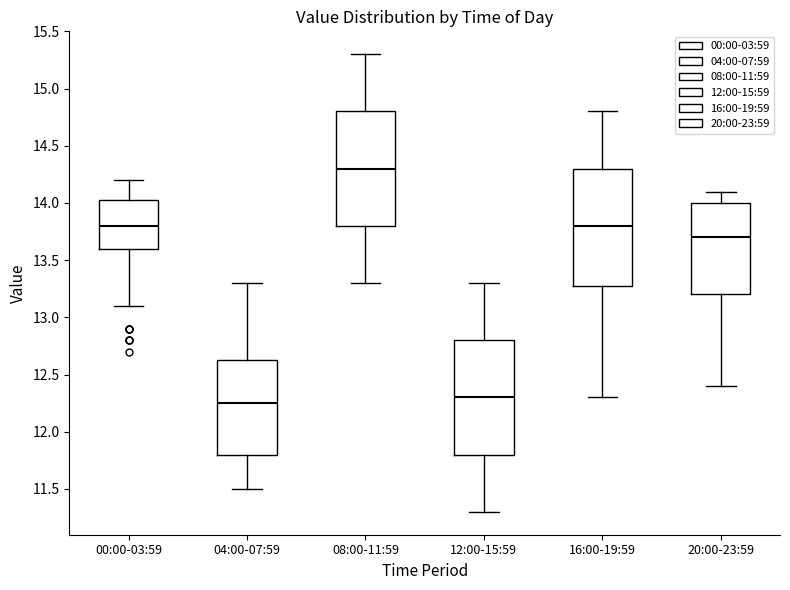

Reading left to right, transcribe this box plot: for each box, give where its median line is, the range the box spans, and where its two whiskers end, as read against the y-axis. The values are not printed on the chart, so give them approximately, as read against the axis.

00:00-03:59: median 13.80, box 13.60 to 14.05, whiskers 13.10 to 14.20
04:00-07:59: median 12.25, box 11.80 to 12.65, whiskers 11.50 to 13.30
08:00-11:59: median 14.30, box 13.80 to 14.80, whiskers 13.30 to 15.30
12:00-15:59: median 12.30, box 11.80 to 12.80, whiskers 11.30 to 13.30
16:00-19:59: median 13.80, box 13.30 to 14.30, whiskers 12.30 to 14.80
20:00-23:59: median 13.70, box 13.20 to 14.00, whiskers 12.40 to 14.10